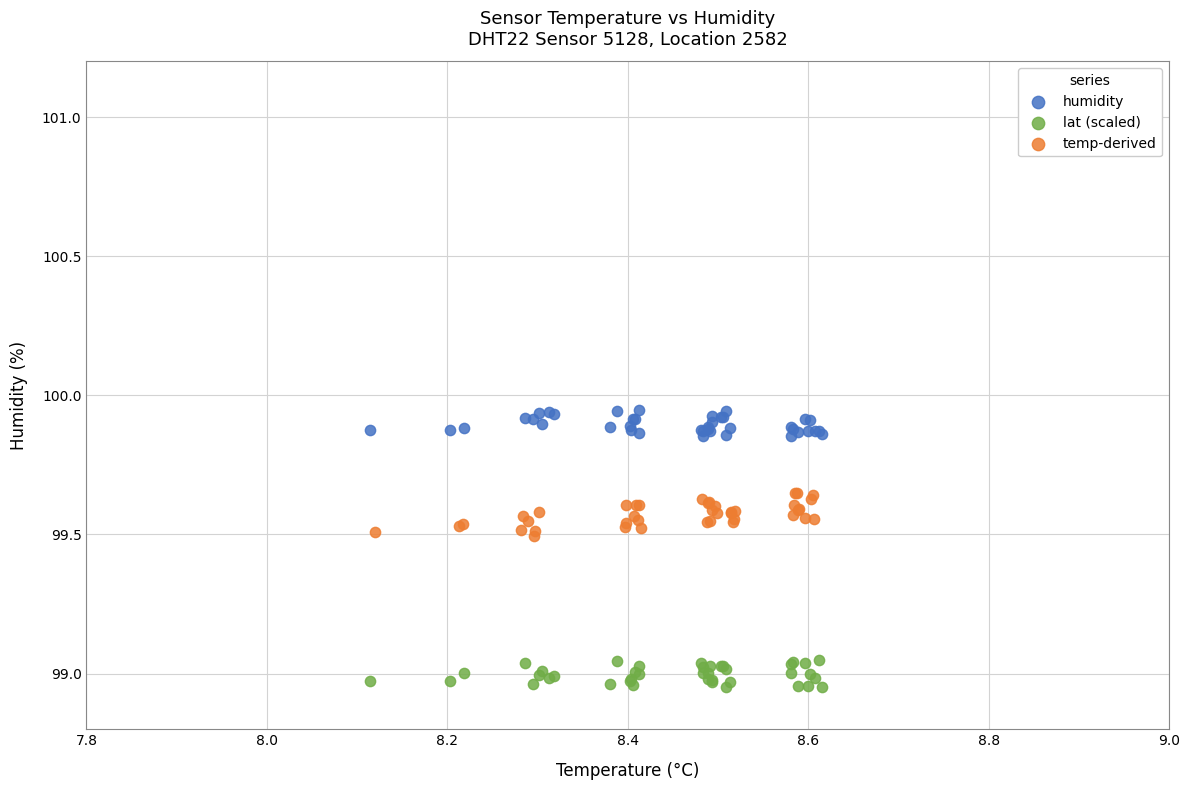

Which series reaches the maximum Y coordinate?

humidity